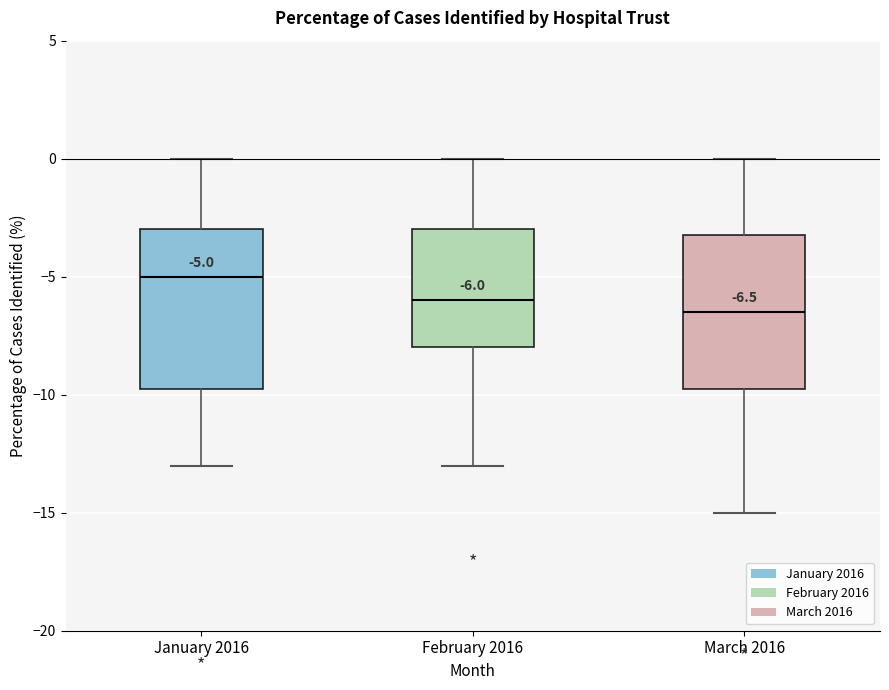

Which box has the highest median line?

January 2016